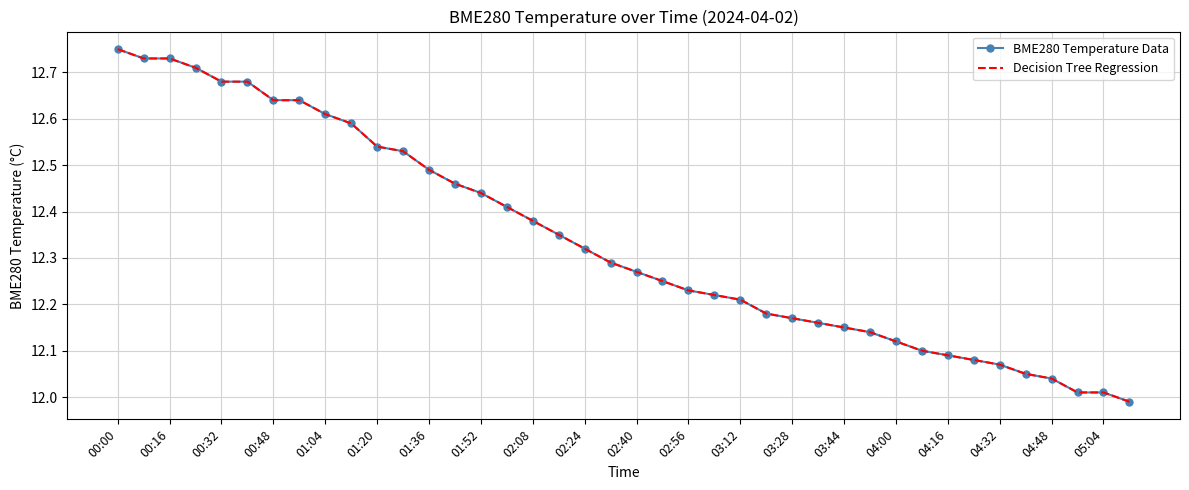

Which category has the highest value across all series?

00:00